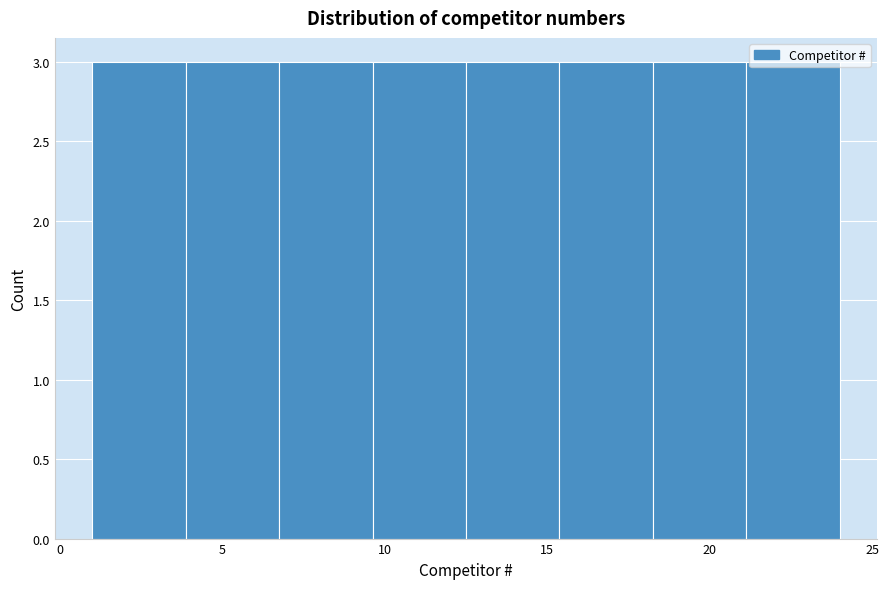

Reading left to right, transcribe this chart: for each bar, give the range it covers on the x-axis and its height. Neither the bar edges nor the heights are printed on the chart, so give them approximately, as read against the axes.

1.0 to 4.0: 3
4.0 to 7.0: 3
7.0 to 9.5: 3
9.5 to 12.5: 3
12.5 to 15.5: 3
15.5 to 18.5: 3
18.5 to 21.0: 3
21.0 to 24.0: 3